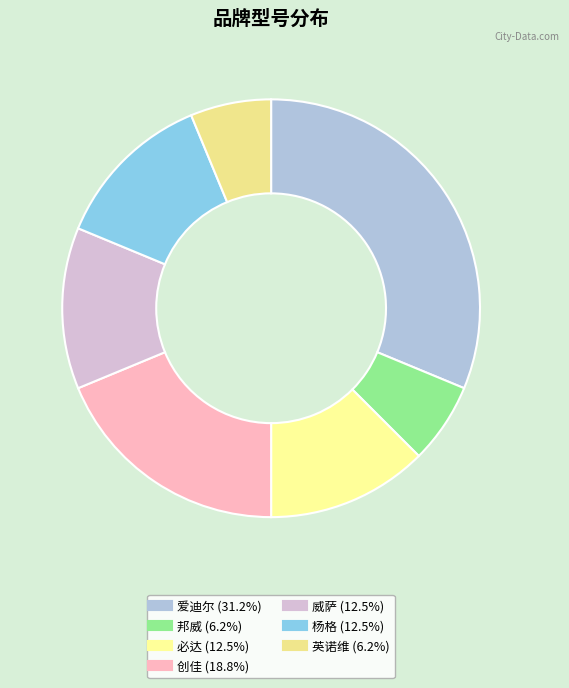

Count the number of slices in the pie.

7